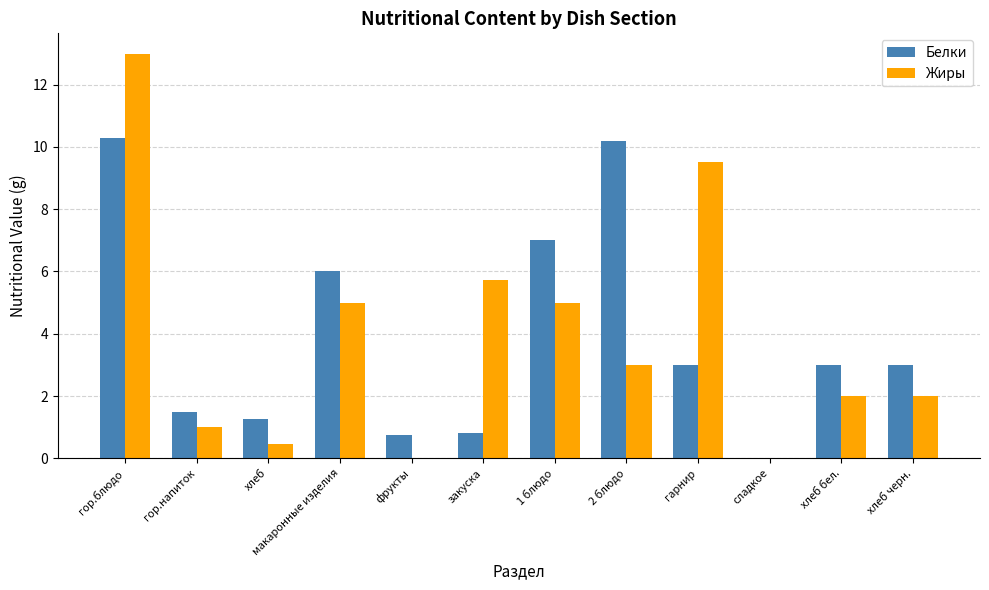

Is the value of Жиры at макаронные изделия greater than the value of Белки at хлеб?

Yes